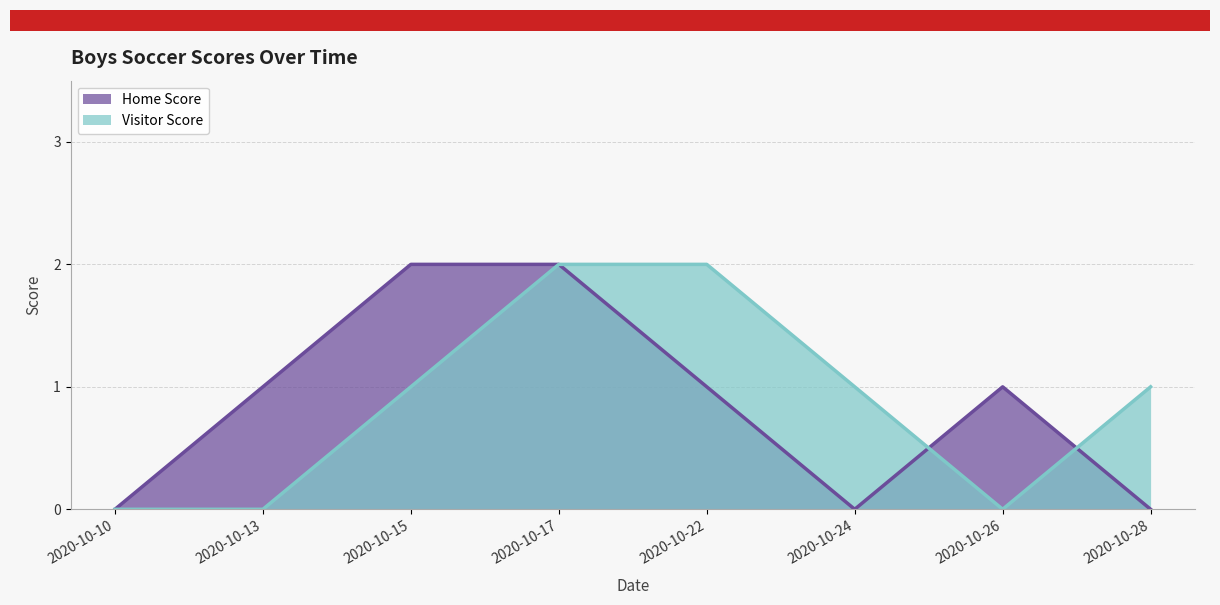

What is the maximum value for Visitor Score?

2